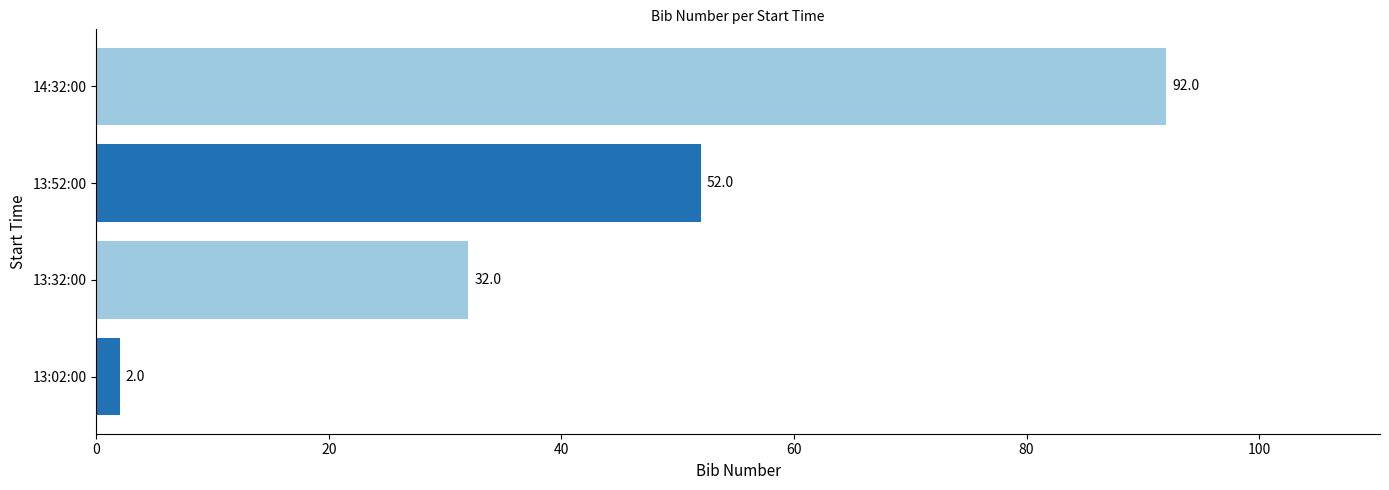

Reading top to bottom, what are all the values shown in this chart?

92	52	32	2